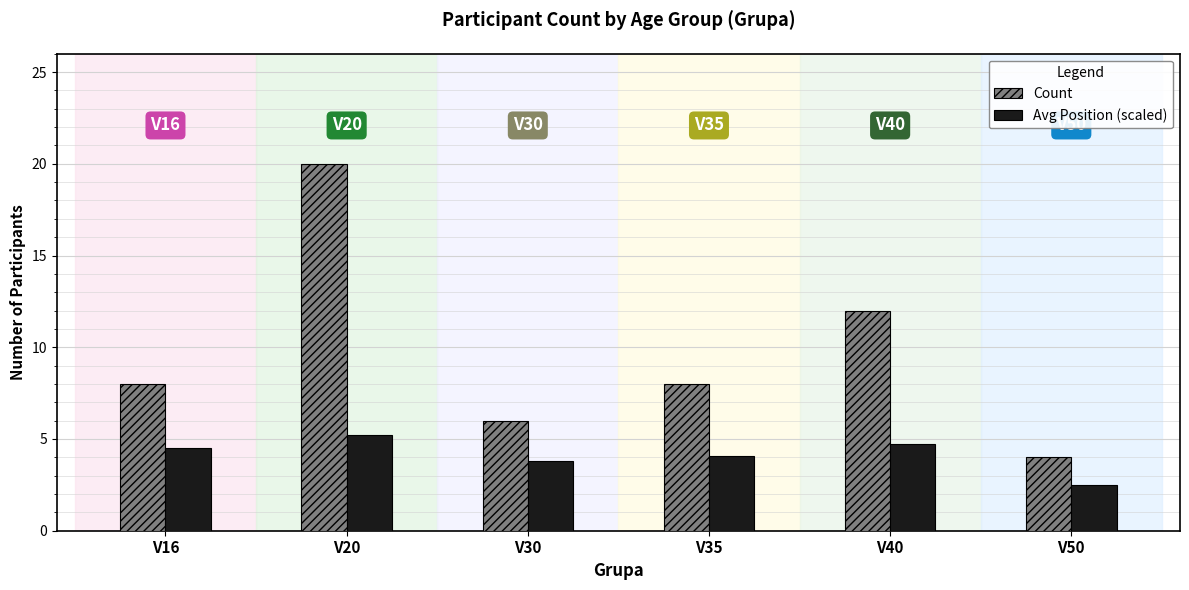

Which series has the widest spread of values?

Count